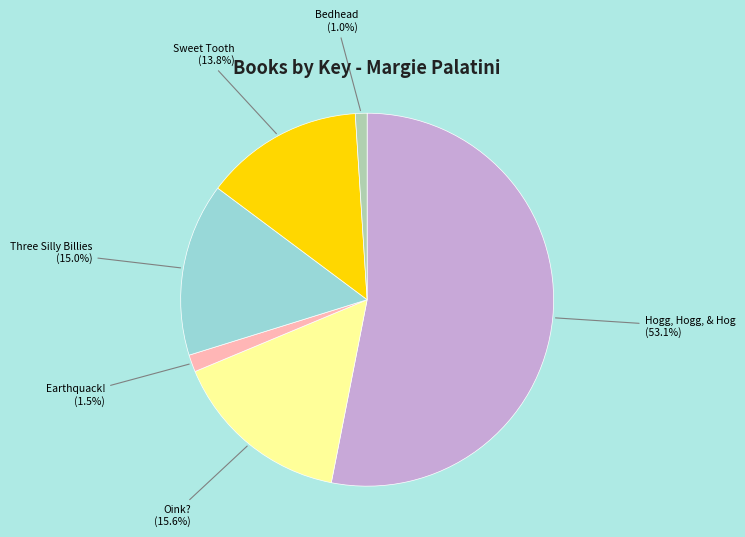

How much of the chart is everything except Bedhead?

99.0%